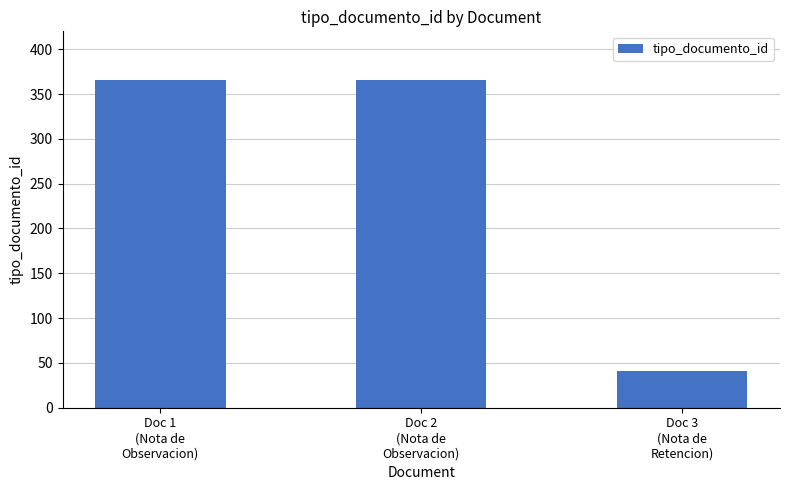

Reading right to left, transcribe all the data shown in this chart.

41	366	366